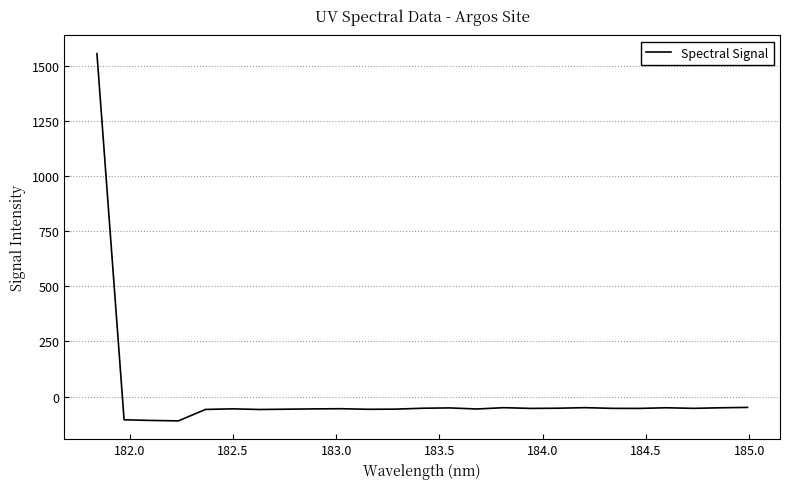

What is the difference between the maximum and minimum values?

1663.8